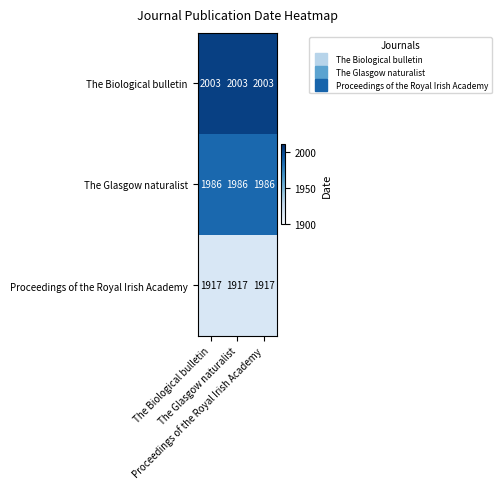

At how many categories does at least one series exceed 1952?

3